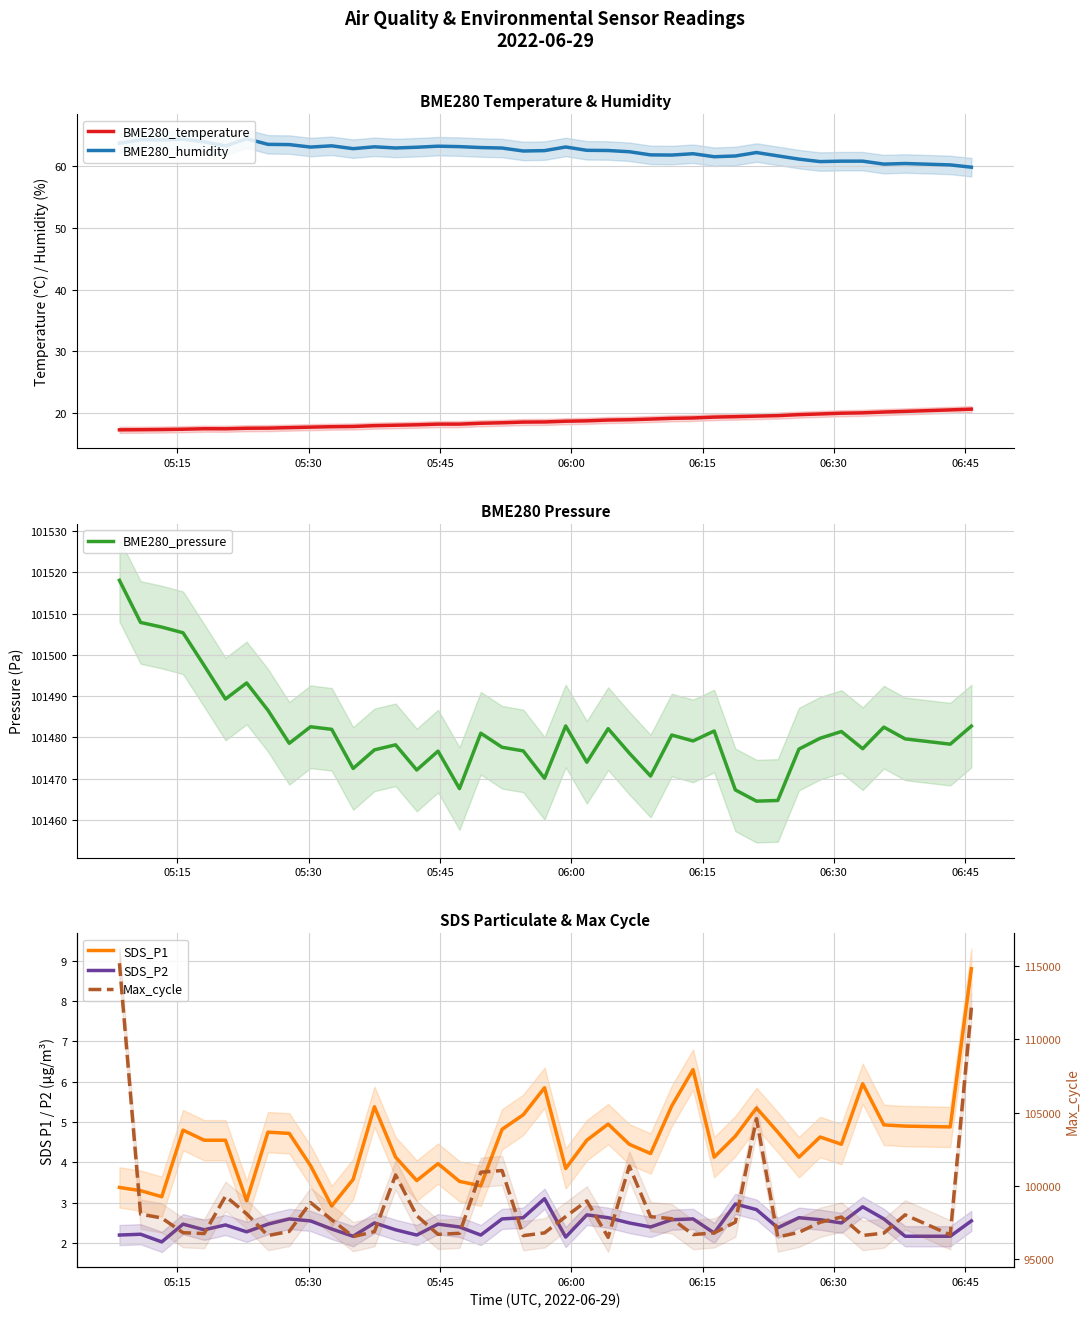

What is the maximum value for BME280_temperature?

20.6